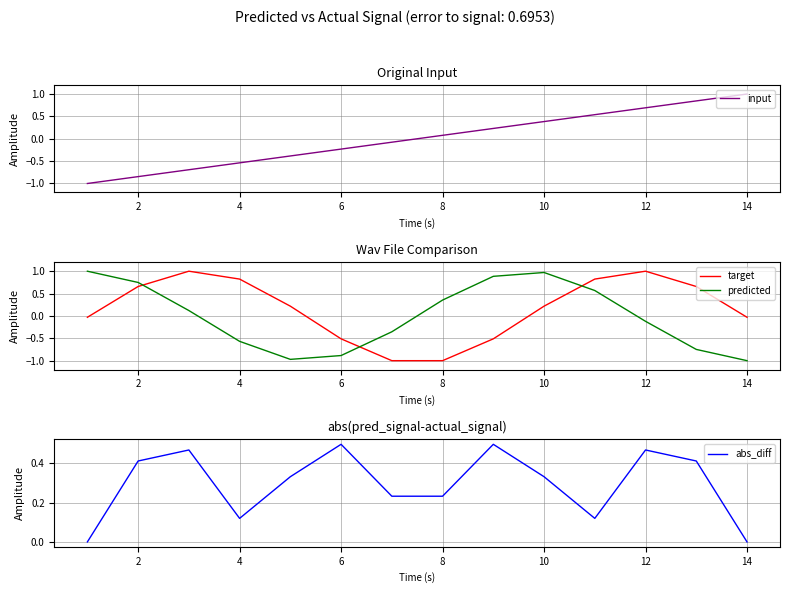

At which label does input reach its peak?

14